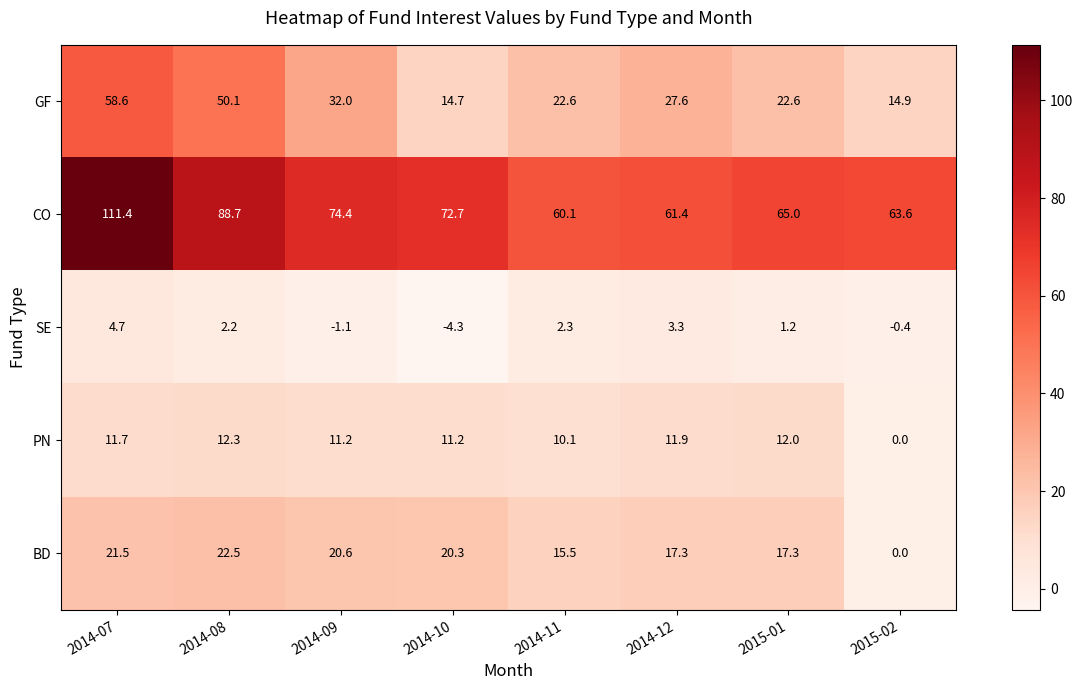

True or false: SE has a value of 4.7 at 2014-07.

True